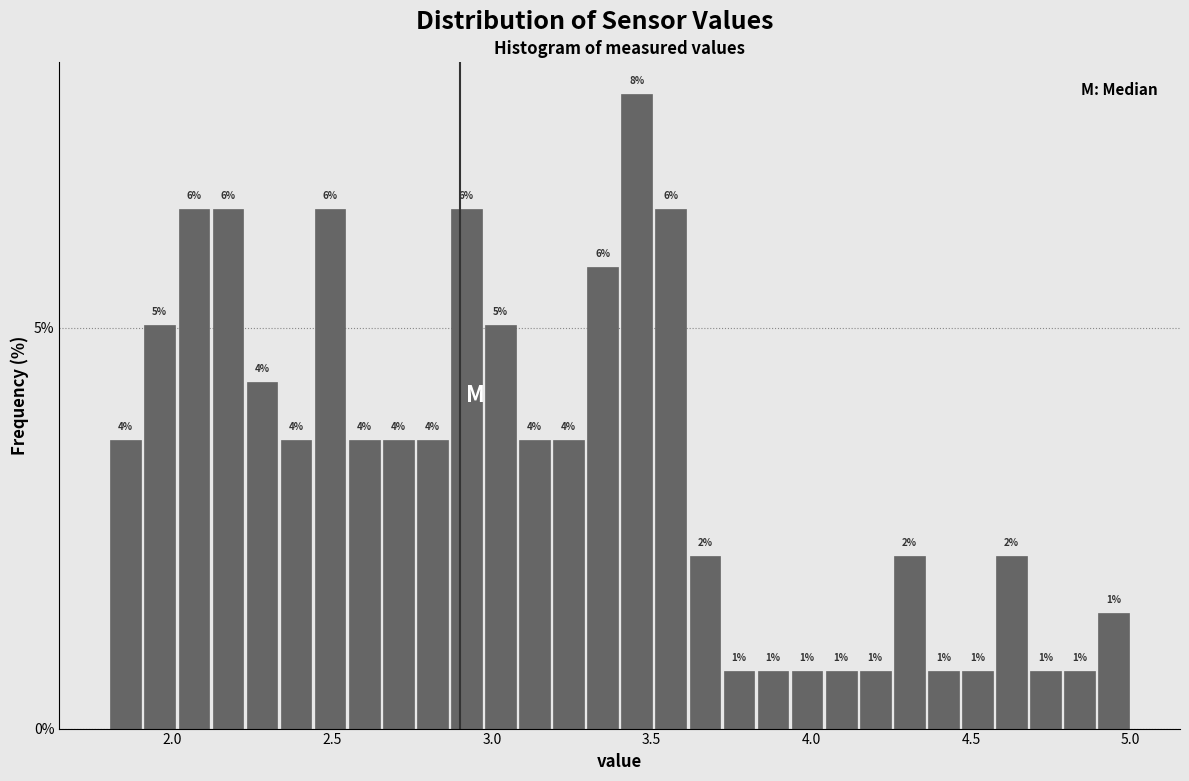

Read against the x-axis, roughly where is the centre of the tallest bar?

3.45